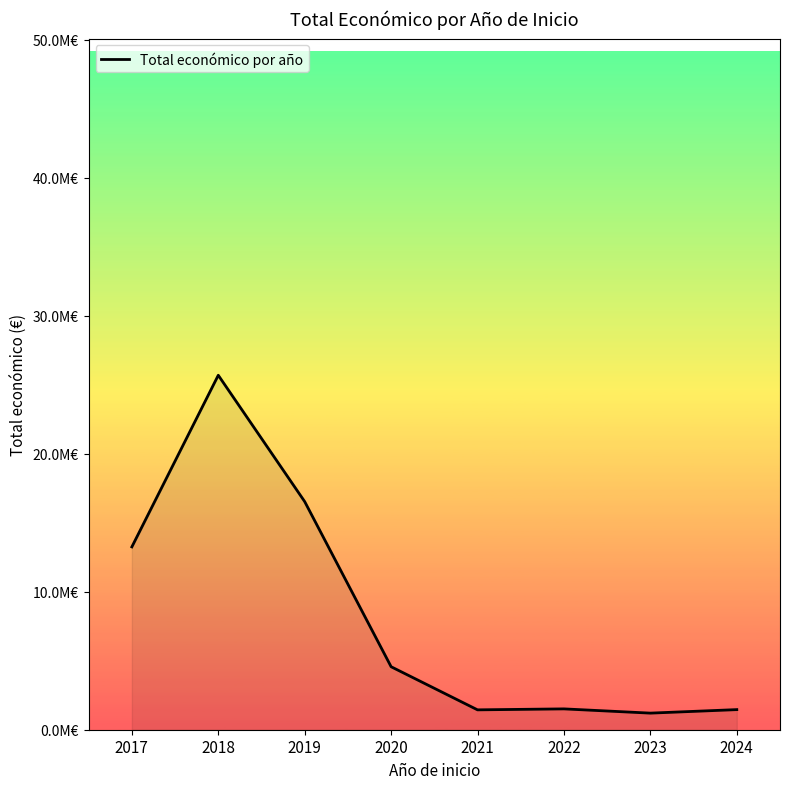

Where is the data nearest to the value 13440298?

2017